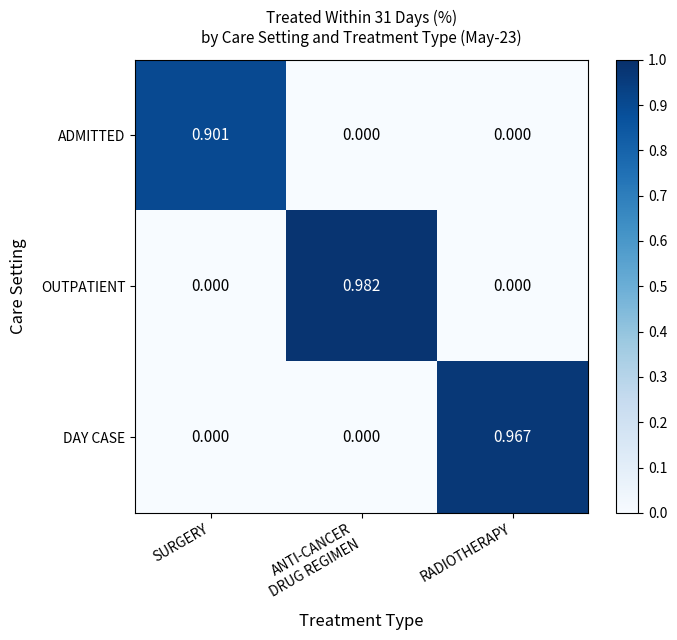

Which series has the largest range (max minus min)?

OUTPATIENT